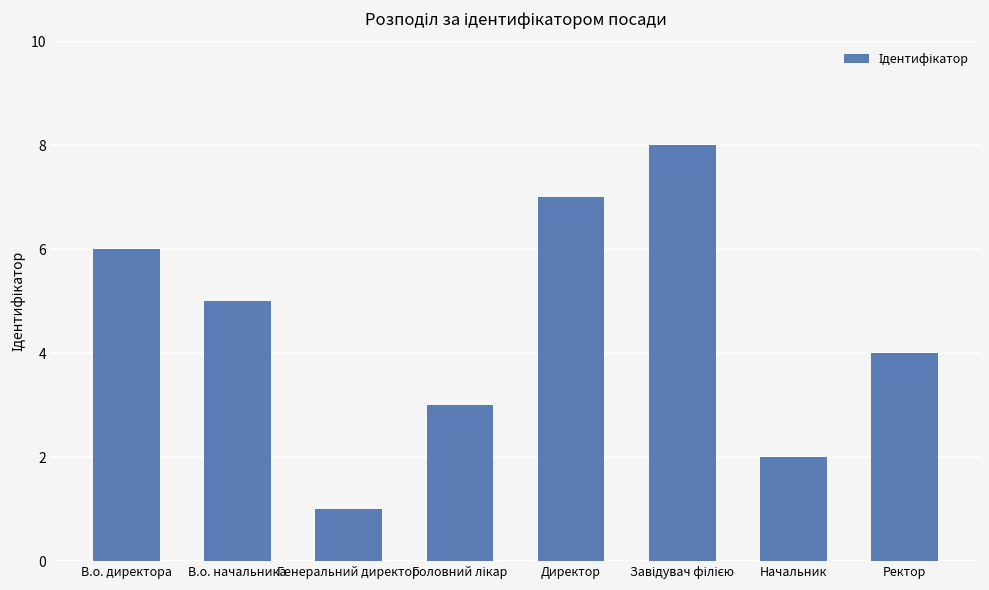

Which category has the lowest value across all series?

Генеральний директор